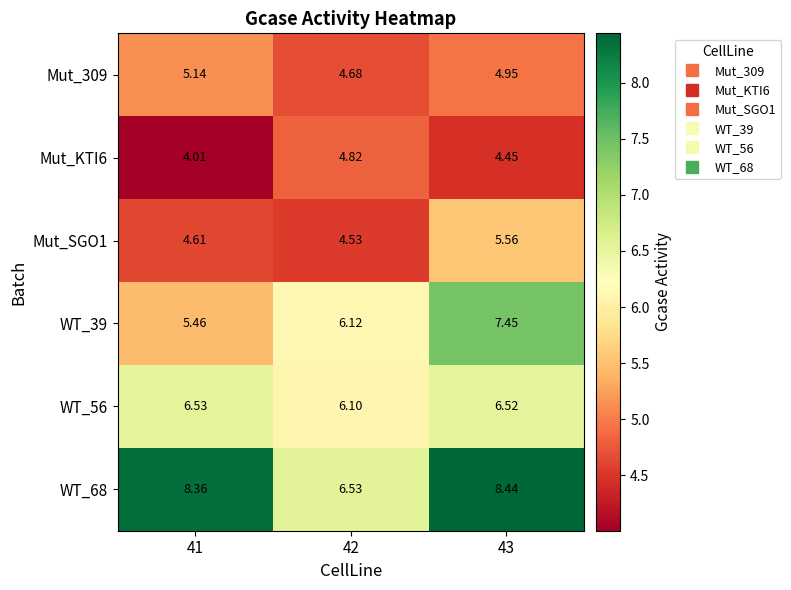

Is the value of Mut_309 at 42 greater than the value of WT_56 at 41?

No